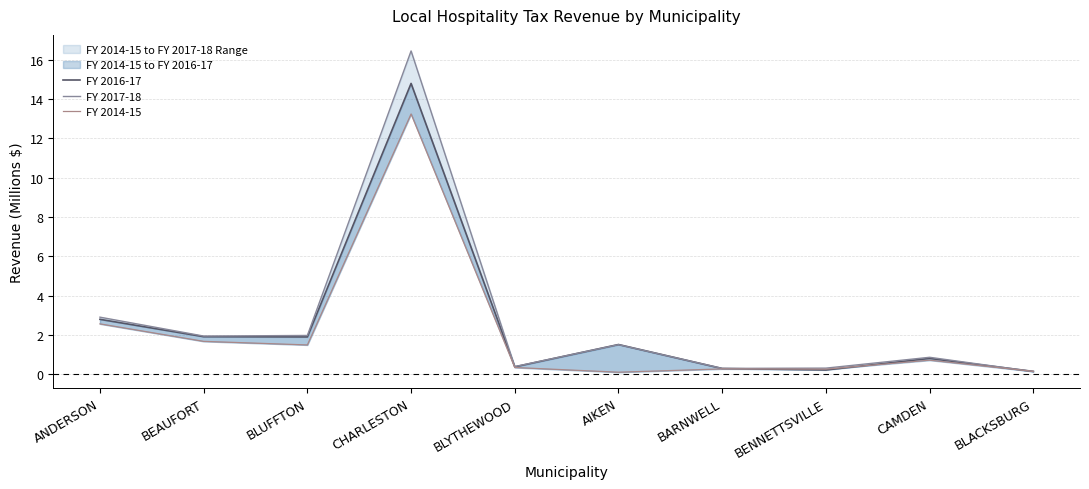

At which category is the sum across all series the highest?

CHARLESTON